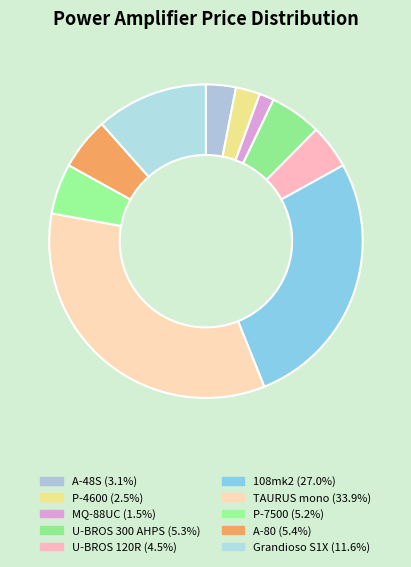

To the nearest percent, what portion does 108mk2 represent?

27%